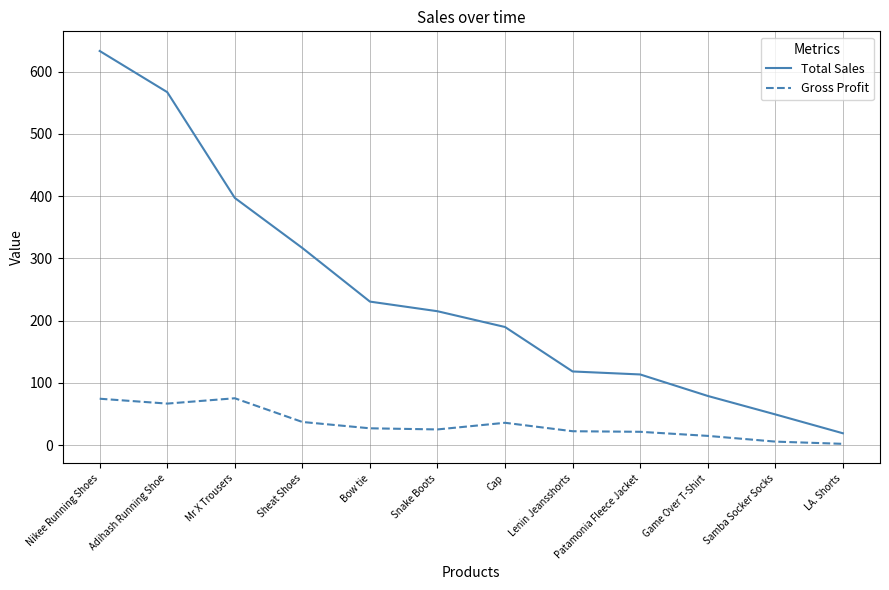

True or false: Total Sales and Gross Profit cross at least once.

False